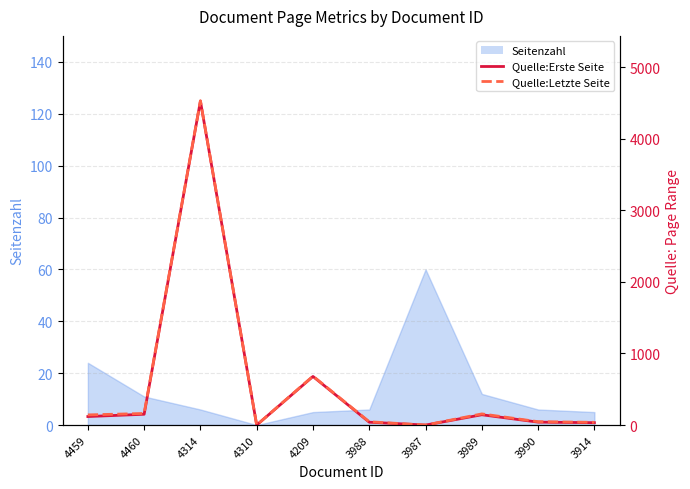

Does the chart display data point markers on the line(s)?

No